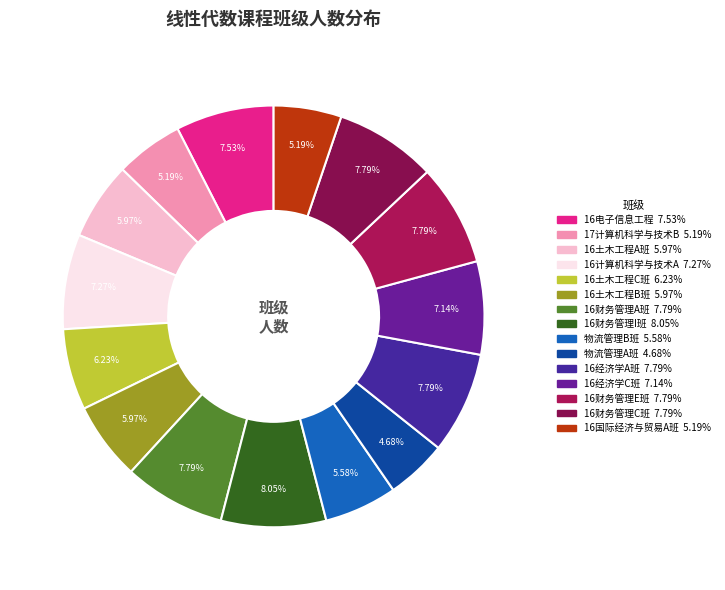

What is the smallest slice in the pie chart?

物流管理A班